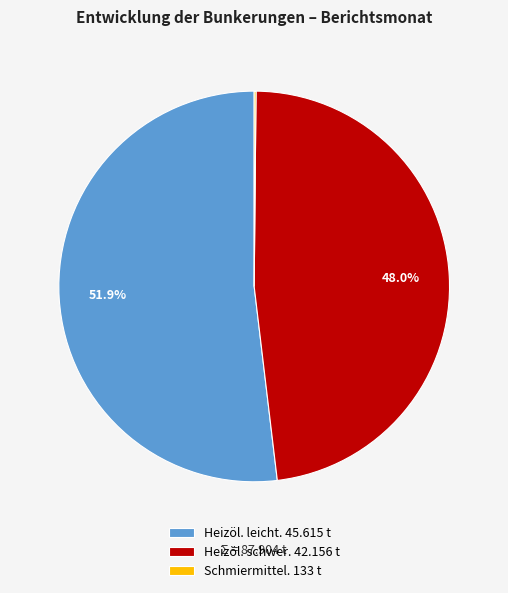

What is the largest slice in the pie chart?

Heizöl. leicht. 45.615 t